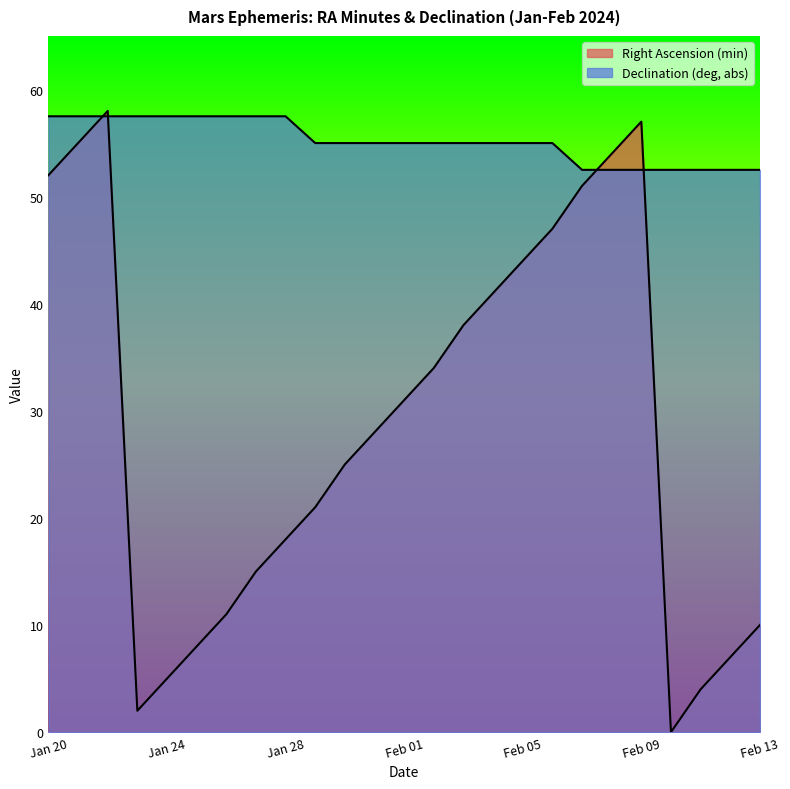

What is the total value across all series at Jan 27?

72.5